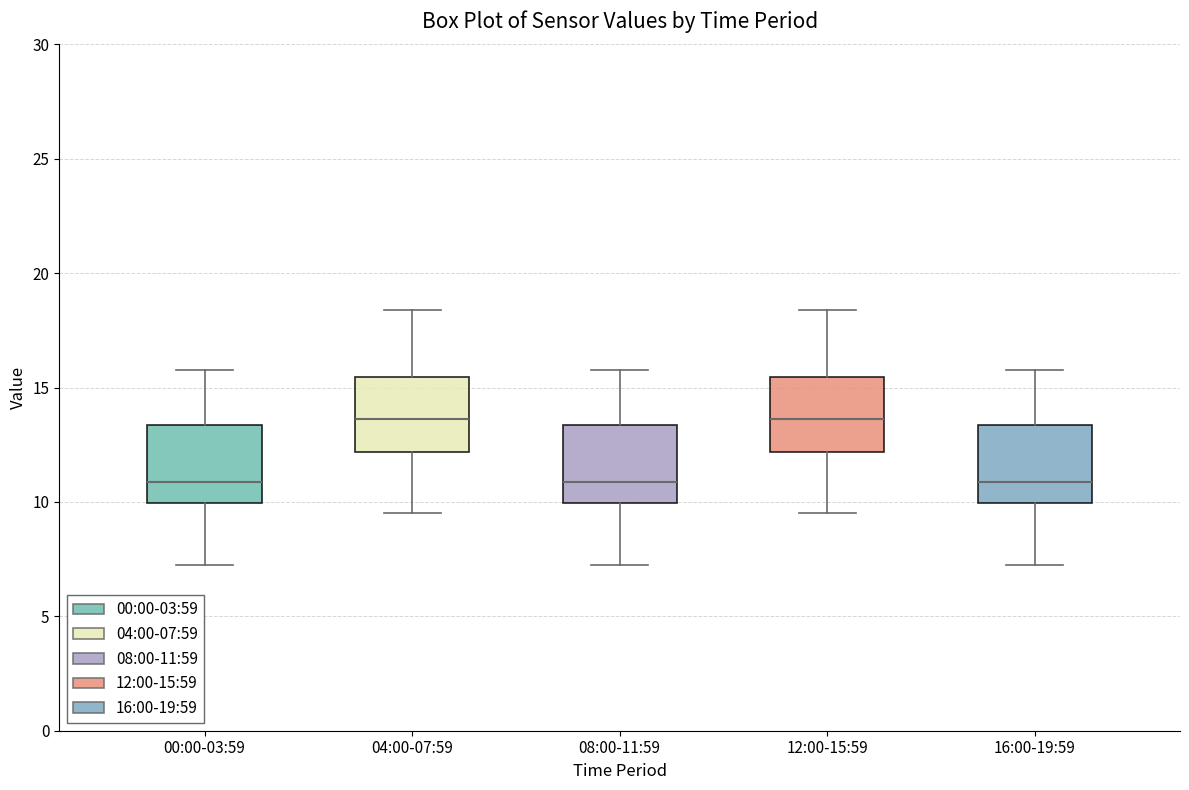

Reading left to right, read every box against the y-axis: the position of its median line, the range the box covers, and the ends of its whiskers. The values are not printed on the chart, so give them approximately, as read against the axis.

00:00-03:59: median 11.0, box 10.0 to 13.5, whiskers 7.0 to 16.0
04:00-07:59: median 13.5, box 12.0 to 15.5, whiskers 9.5 to 18.5
08:00-11:59: median 11.0, box 10.0 to 13.5, whiskers 7.0 to 16.0
12:00-15:59: median 13.5, box 12.0 to 15.5, whiskers 9.5 to 18.5
16:00-19:59: median 11.0, box 10.0 to 13.5, whiskers 7.0 to 16.0